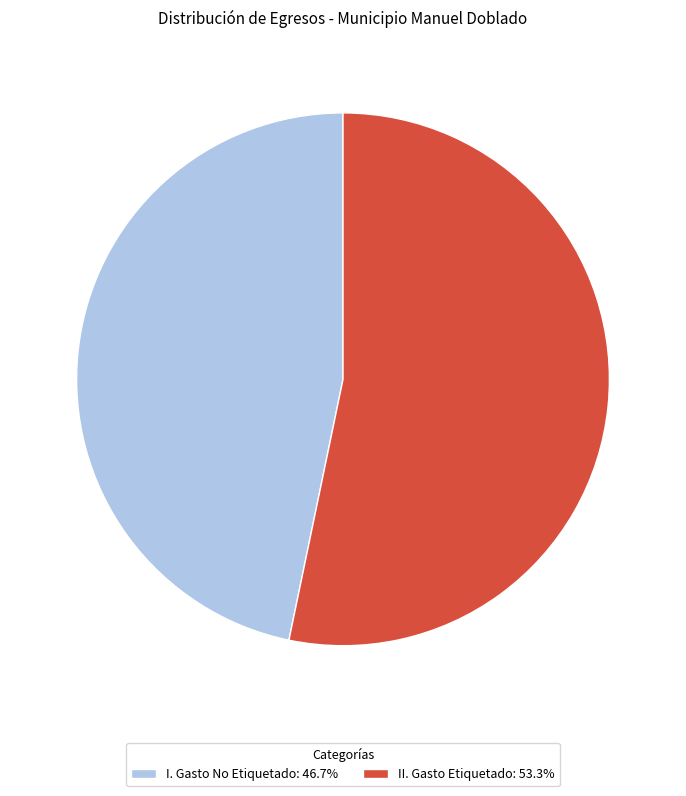

Do I. Gasto No Etiquetado: 46.7% and II. Gasto Etiquetado: 53.3% together represent more than half of the pie?

Yes